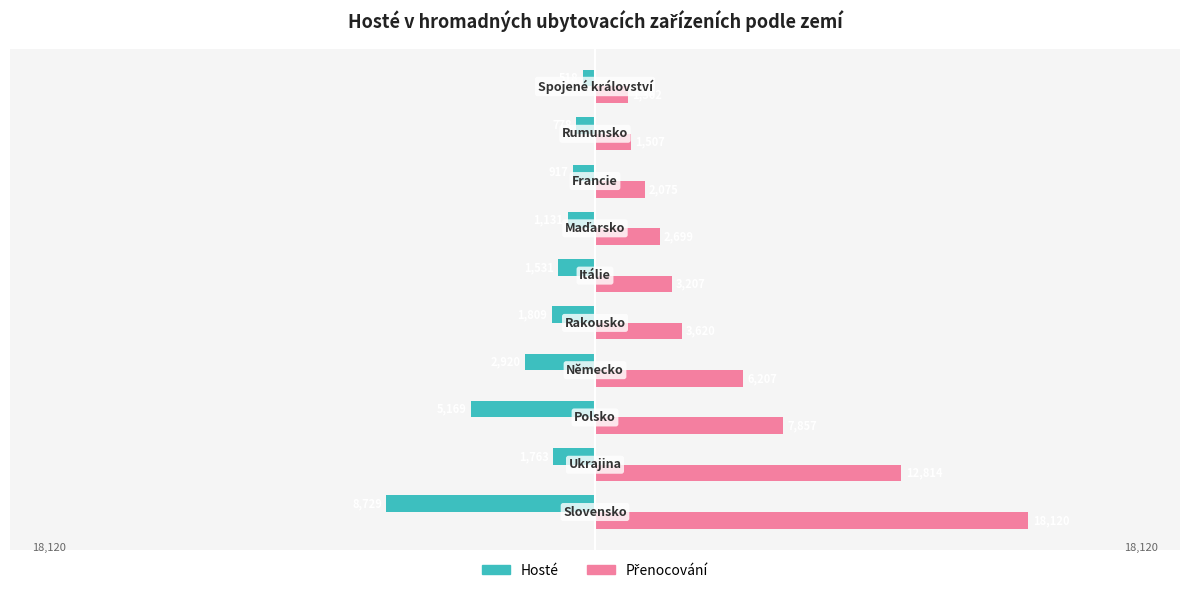

At how many categories does at least one series exceed 6267?

3